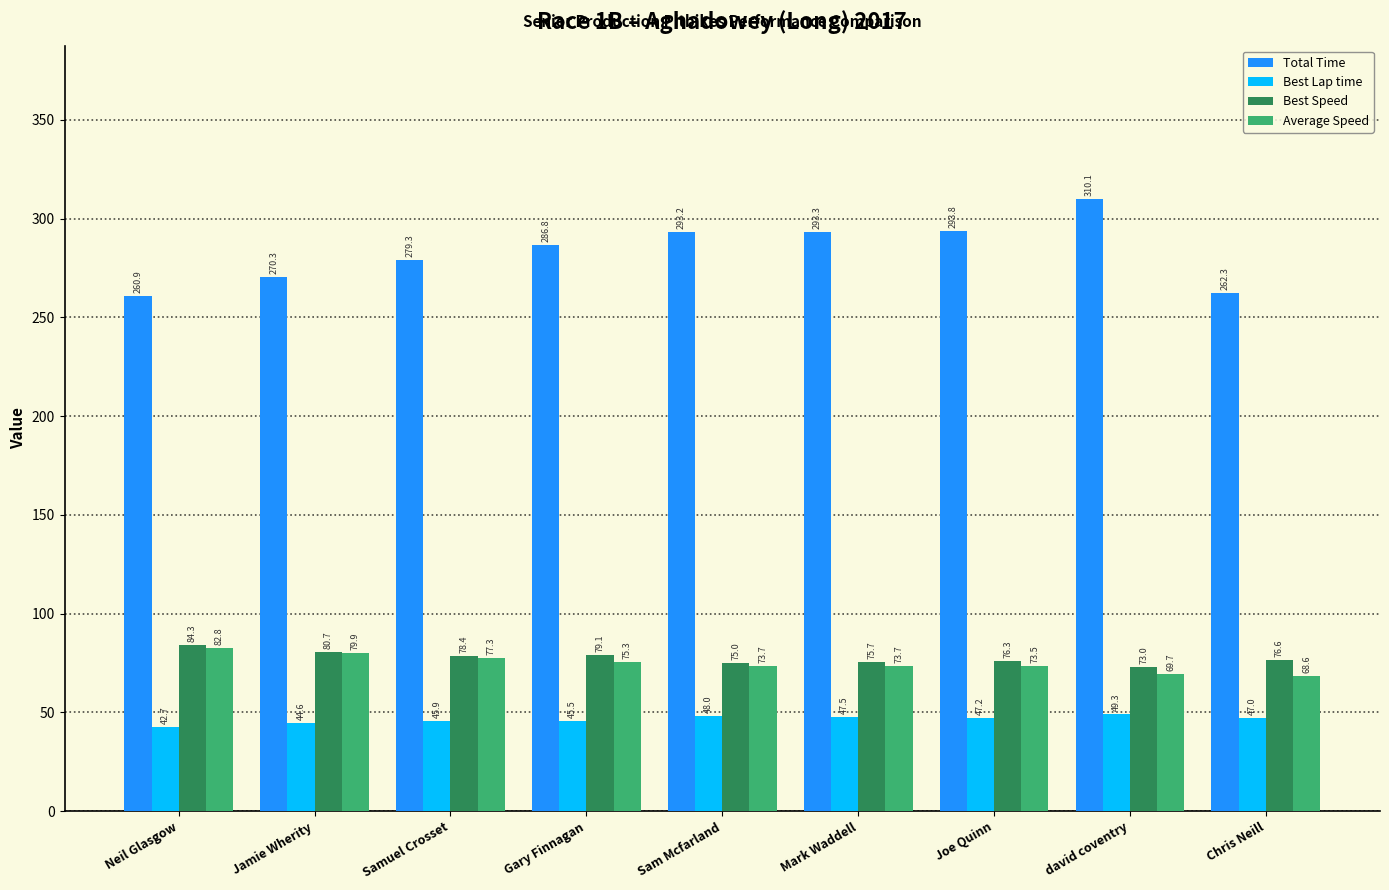

Which series changed the most between Gary Finnagan and Chris Neill?

Total Time